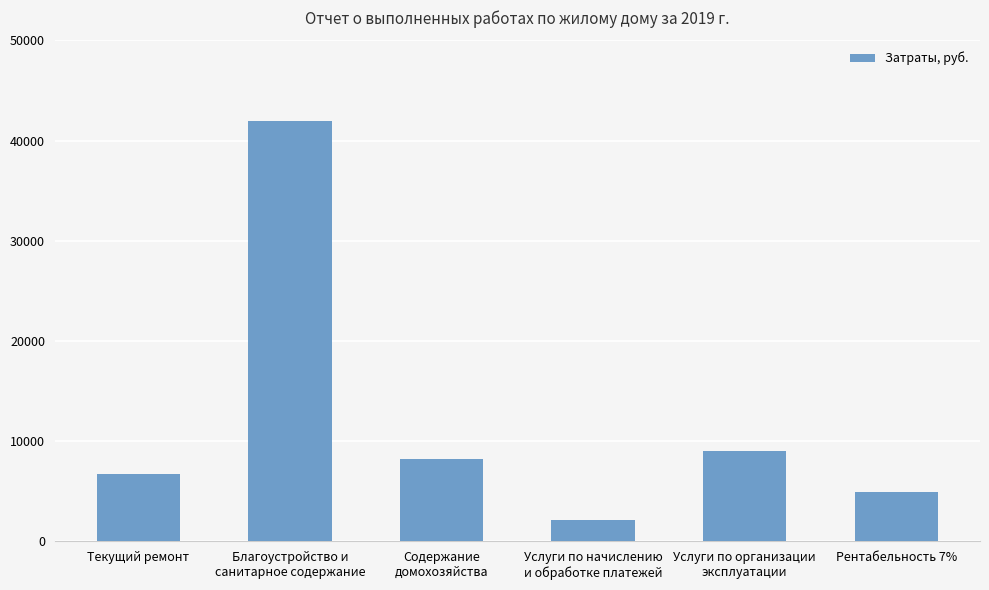

How many categories are shown in the chart?

6